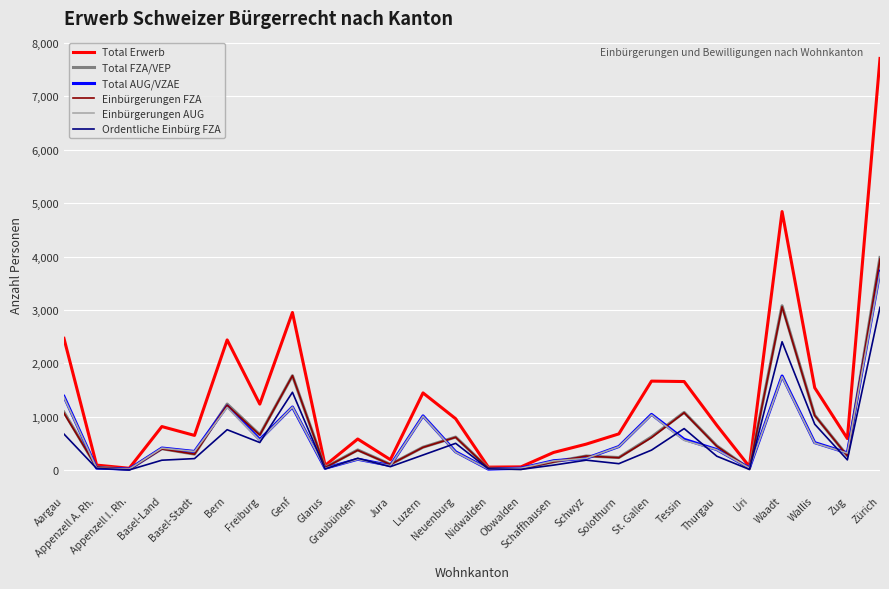

Which series has the widest spread of values?

Total Erwerb